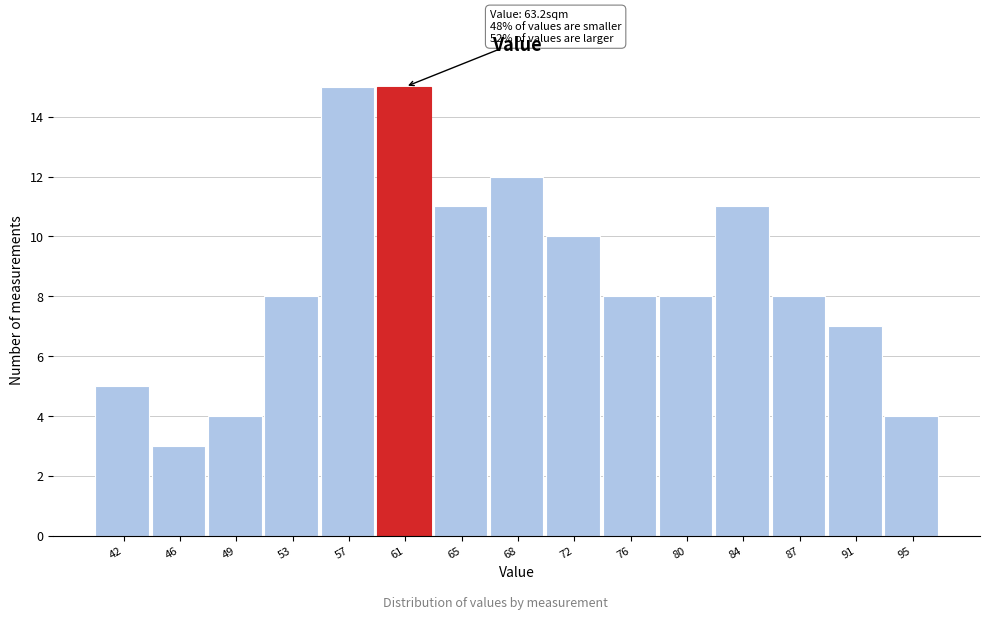

Reading left to right, what are all the values shown in this chart?

42=5	46=3	49=4	53=8	57=15	61=15	65=11	68=12	72=10	76=8	80=8	84=11	87=8	91=7	95=4